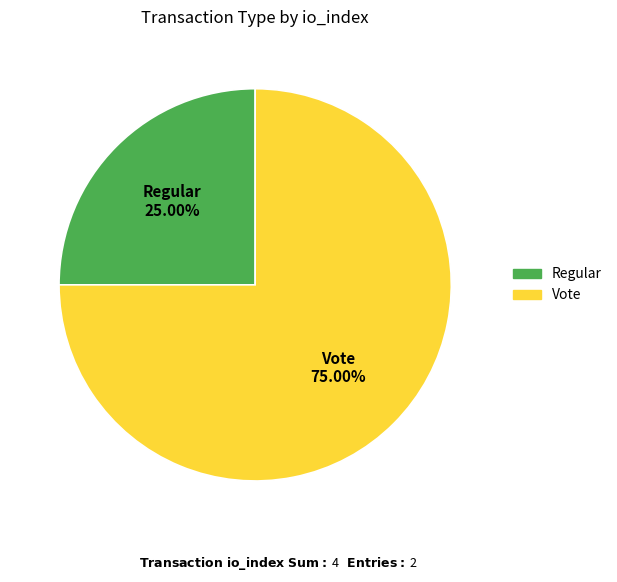

To the nearest percent, what is the difference between the Regular and Vote slice percentages?

50%